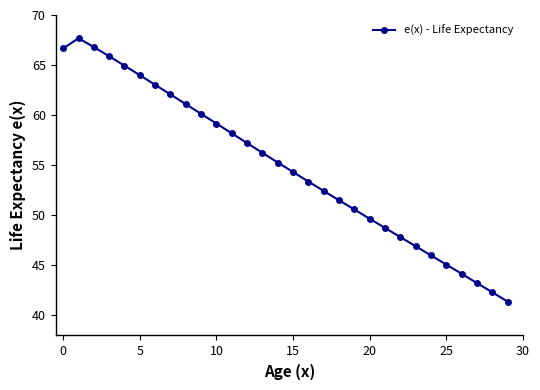

How many interior local peaks (higher than both neighbors) does the data have?

1